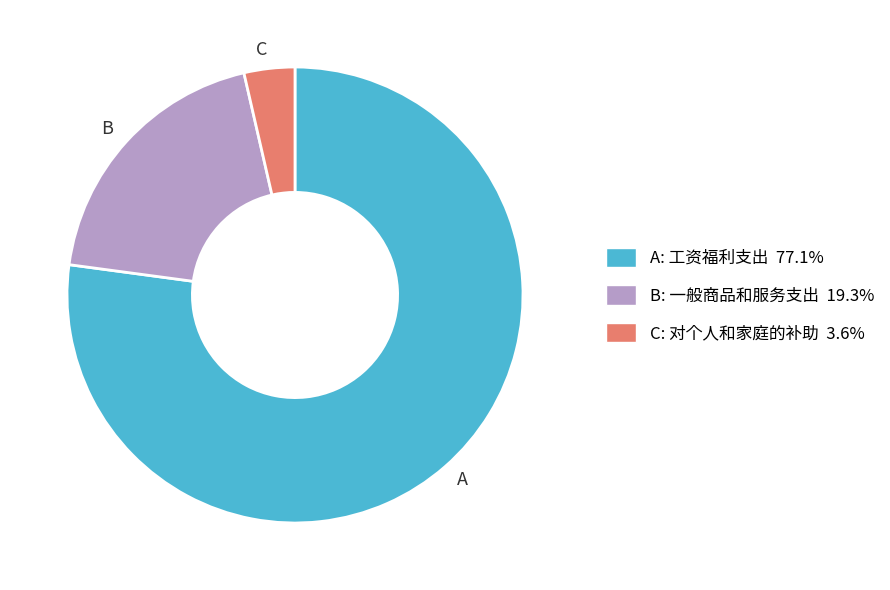

Between B and C, which is larger?

B